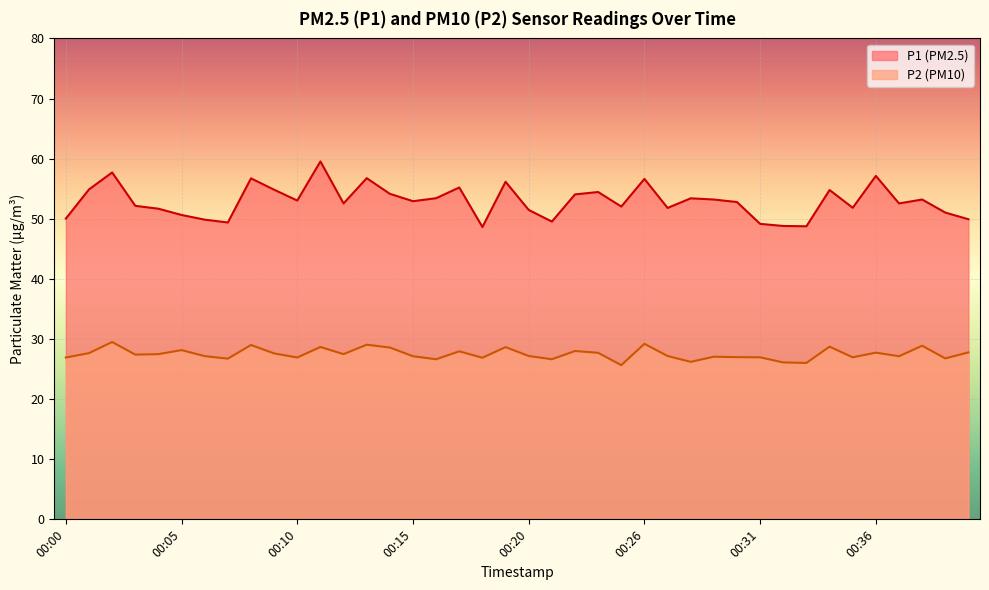

What is the sum of the P2 values at 00:35 and 00:10?

53.9